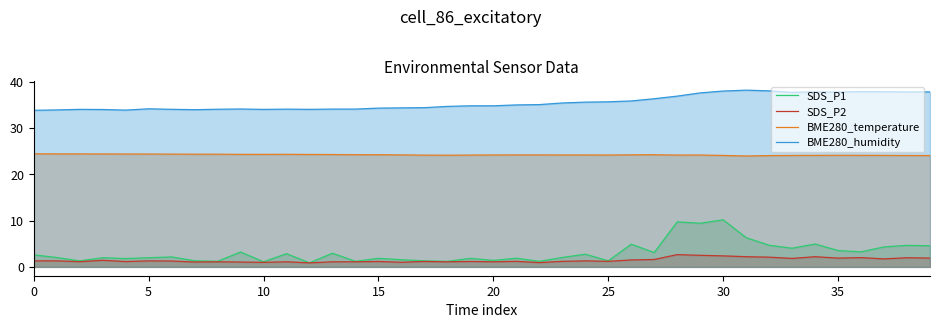

What is the difference between the BME280_temperature values at 9 and 25?

0.1